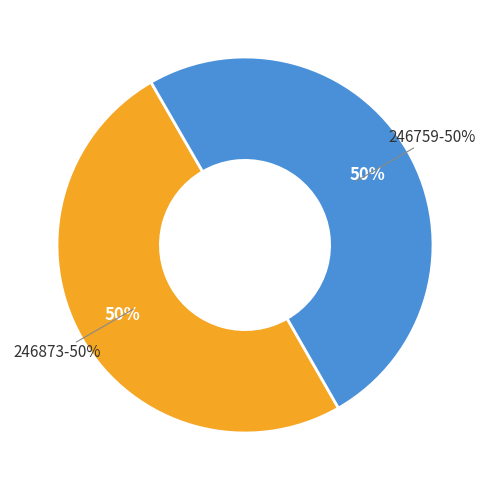

How many slices are in this pie chart?

2